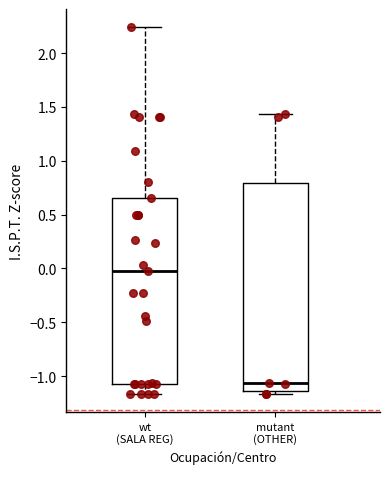

Comparing the boxes themselves (not the whiskers), which one is the tallest?

mutant (OTHER)